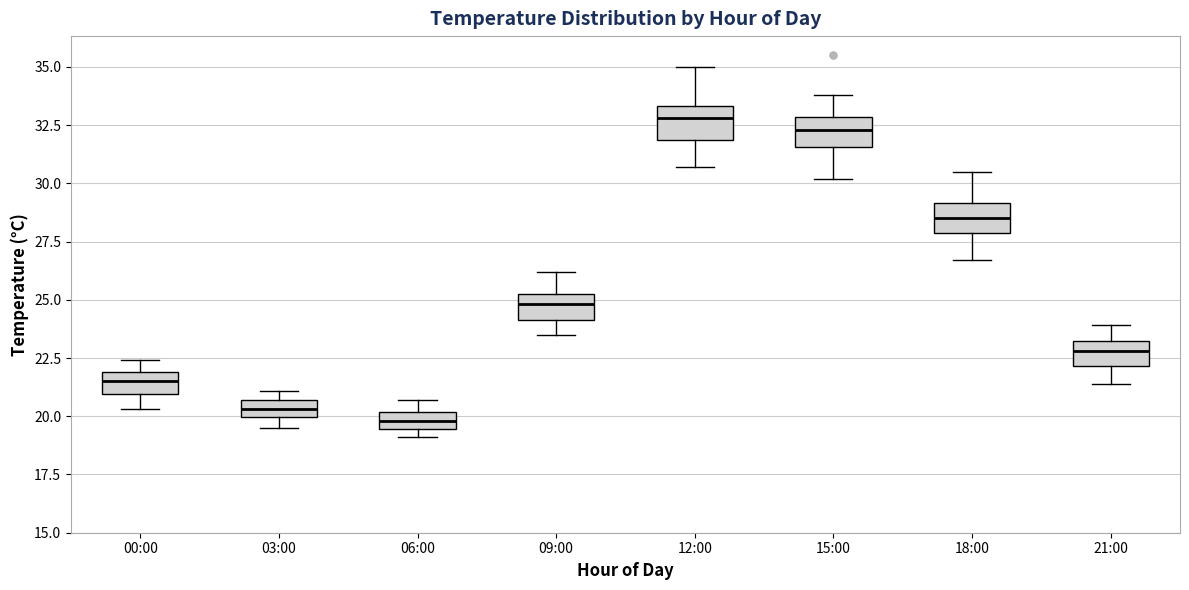

Reading left to right, read every box against the y-axis: the position of its median line, the range the box covers, and the ends of its whiskers. The values are not printed on the chart, so give them approximately, as read against the axis.

00:00: median 21.5, box 21.0 to 22.0, whiskers 20.5 to 22.5
03:00: median 20.5 (inside the box), box 20.0 to 20.5, whiskers 19.5 to 21.0
06:00: median 20.0 (inside the box), box 19.5 to 20.0, whiskers 19.0 to 20.5
09:00: median 25.0, box 24.0 to 25.5, whiskers 23.5 to 26.0
12:00: median 33.0, box 32.0 to 33.5, whiskers 30.5 to 35.0
15:00: median 32.5, box 31.5 to 33.0, whiskers 30.0 to 34.0
18:00: median 28.5, box 28.0 to 29.0, whiskers 26.5 to 30.5
21:00: median 23.0, box 22.0 to 23.5, whiskers 21.5 to 24.0